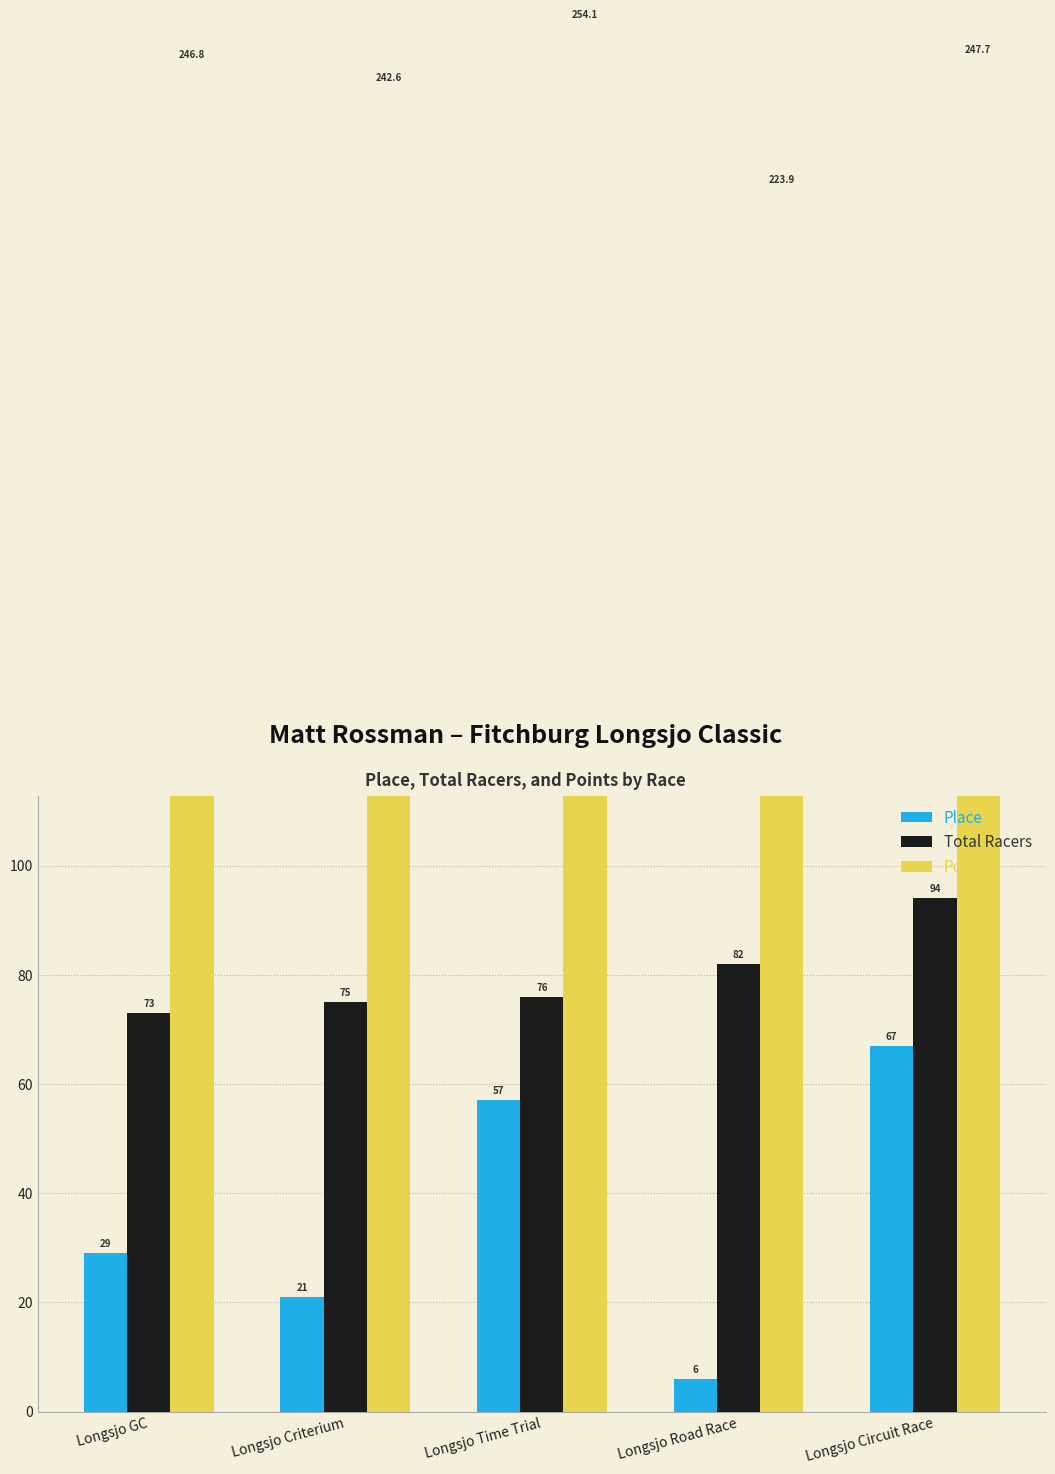

What are all the series names shown in the legend?

Place, Total Racers, Points